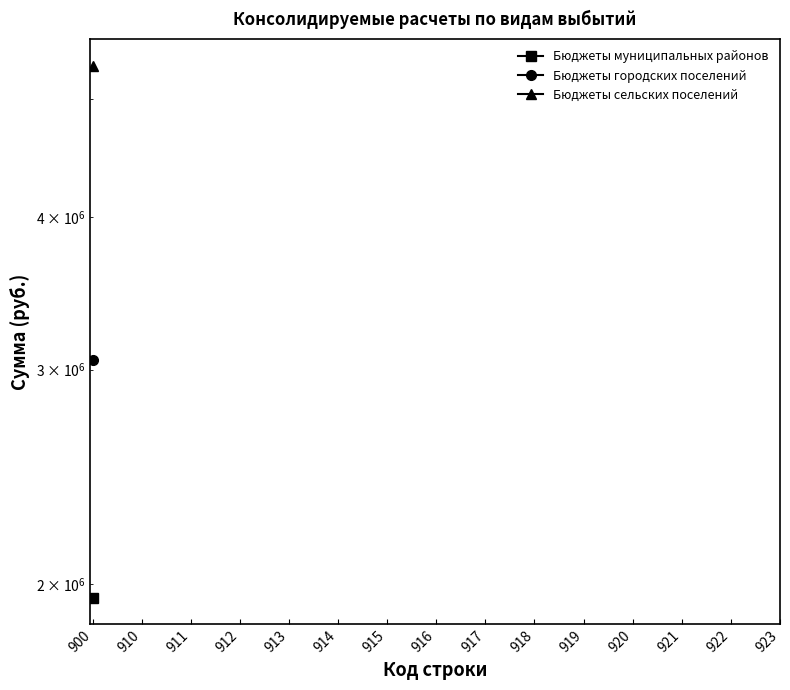

List the labels in order of Бюджеты городских поселений value, largest first.

900, 910, 911, 912, 913, 914, 915, 916, 917, 918, 919, 920, 921, 922, 923